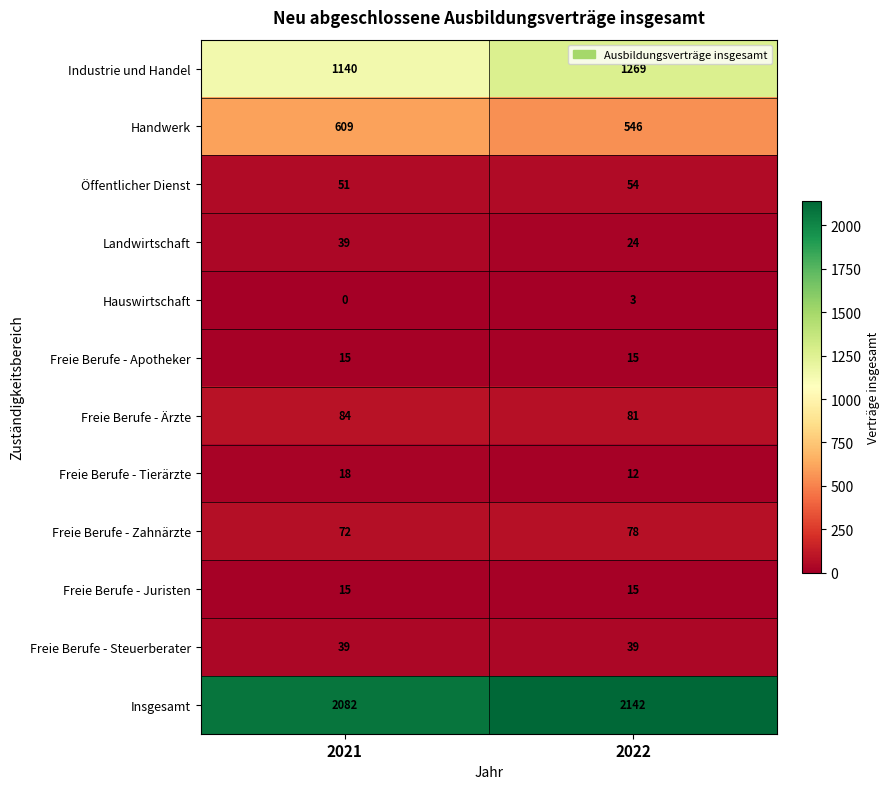

True or false: Landwirtschaft has a value of 14 at 2022.

False